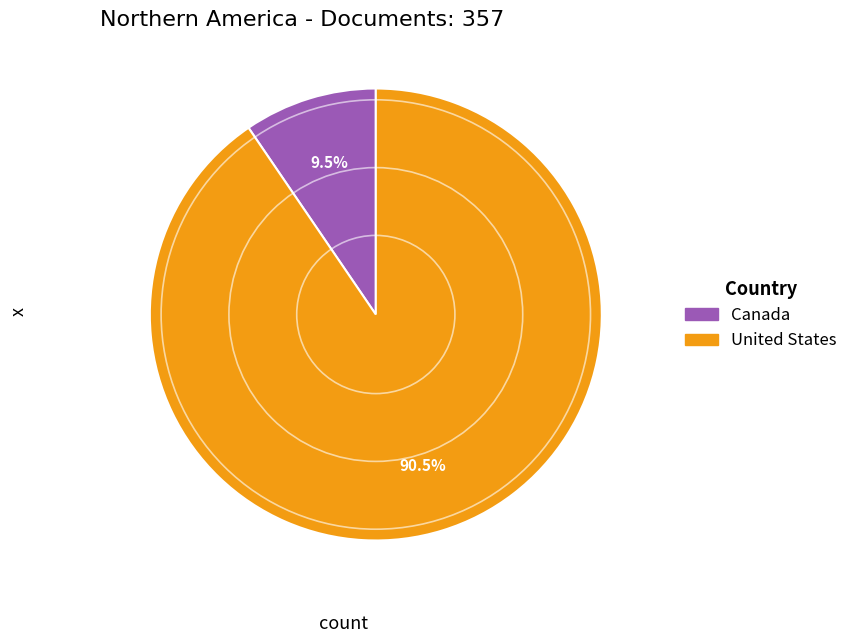

What portion of the pie excludes Canada?

90.5%